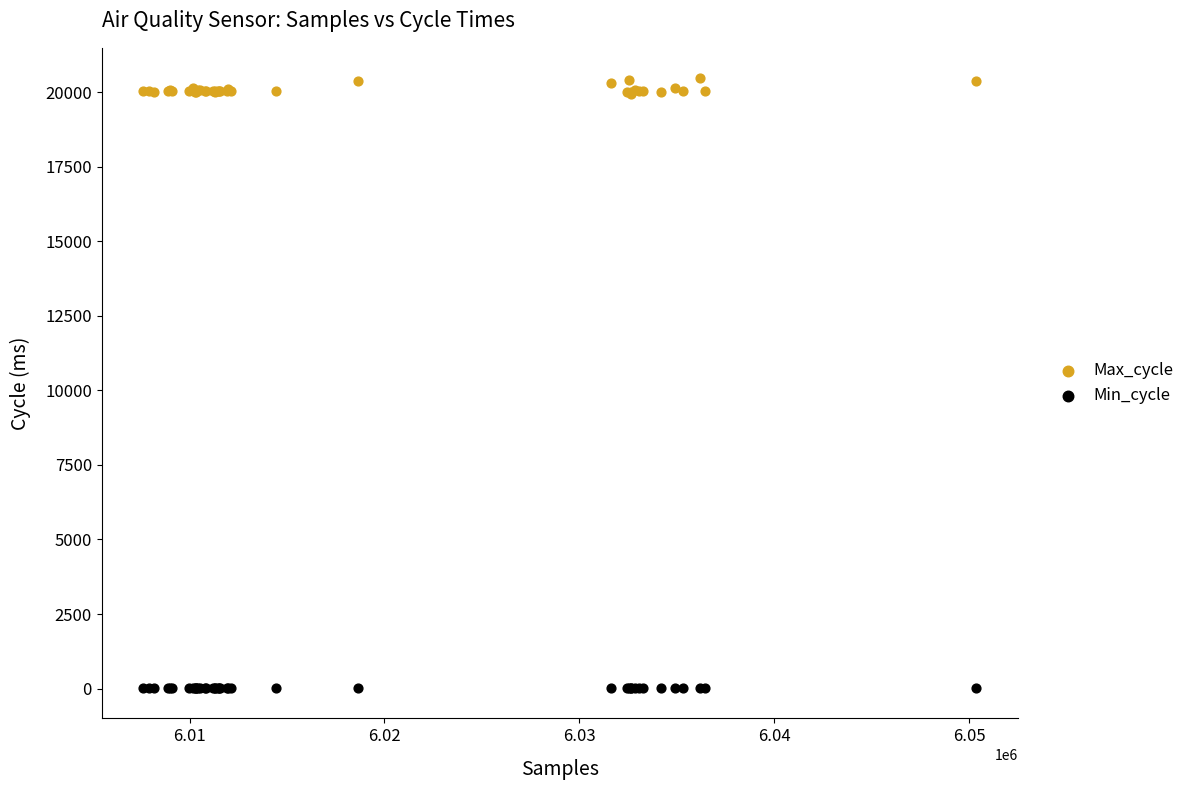

Which series contains the lowest Y value?

Min_cycle